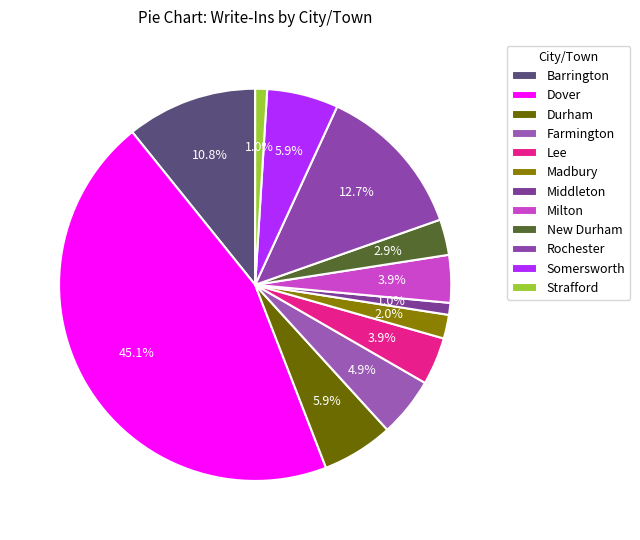

Which category has the biggest portion of the pie?

Dover